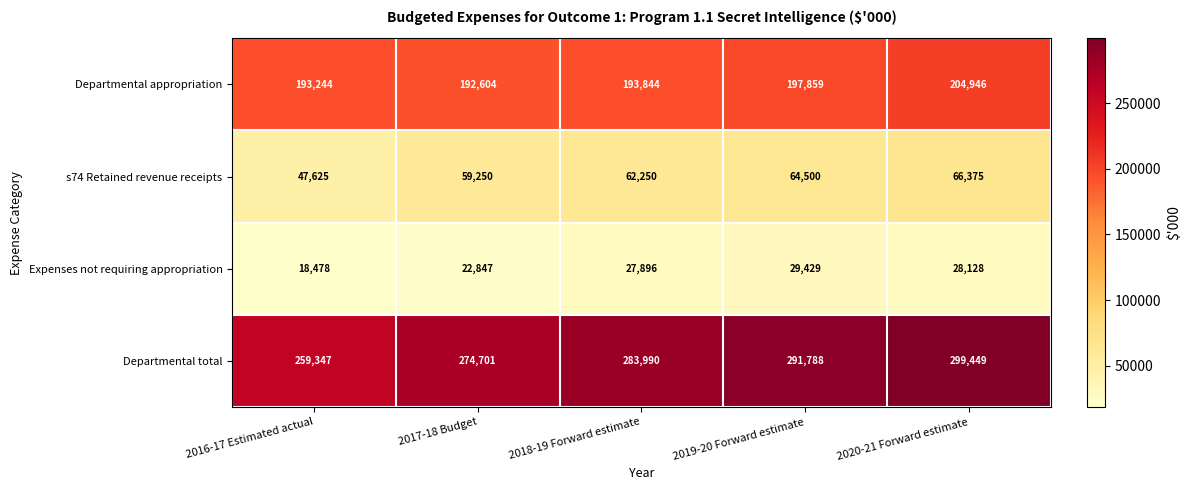

Which label corresponds to the largest value in the chart?

2020-21 Forward estimate